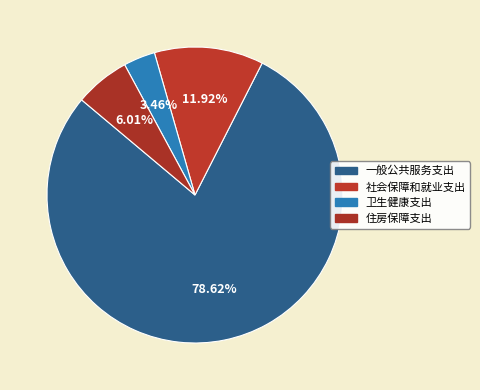

What is the largest slice in the pie chart?

一般公共服务支出